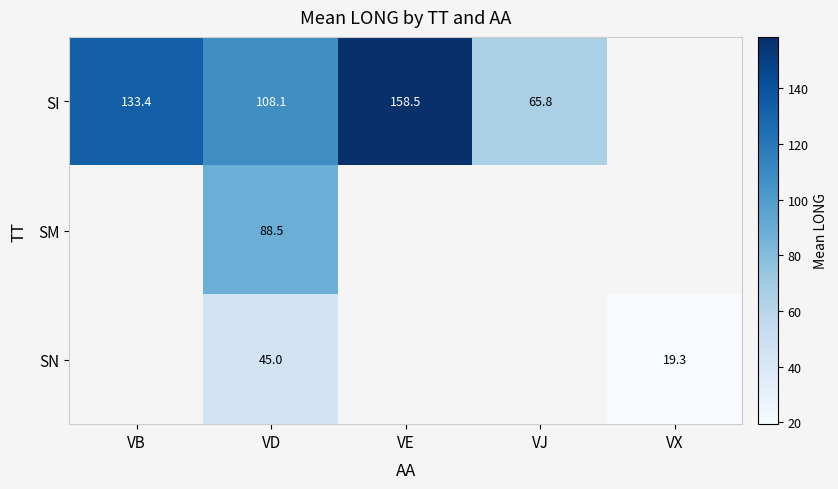

Which series has the widest spread of values?

SI